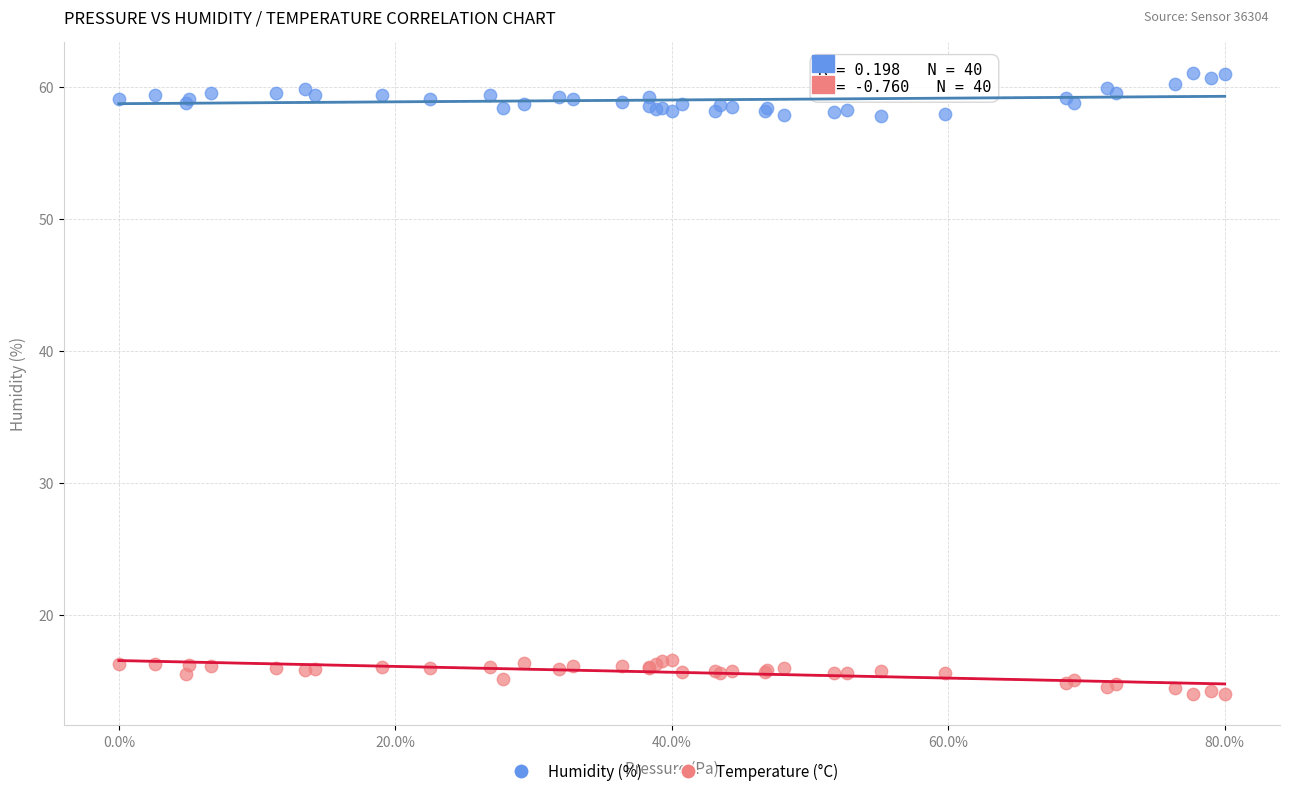

Which series reaches the minimum Y coordinate?

Temperature (°C)